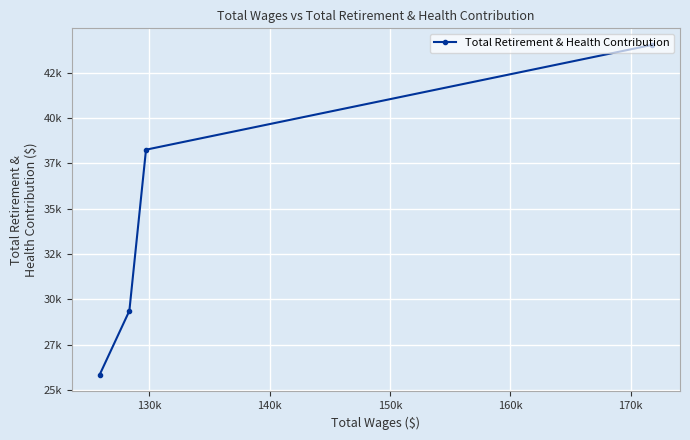

What is the sum of all values?

137477